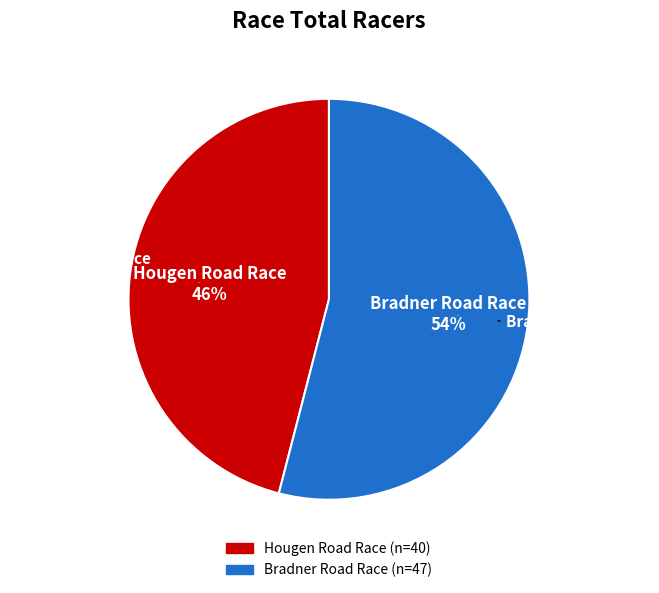

Is Bradner Road Race the majority of the pie?

Yes